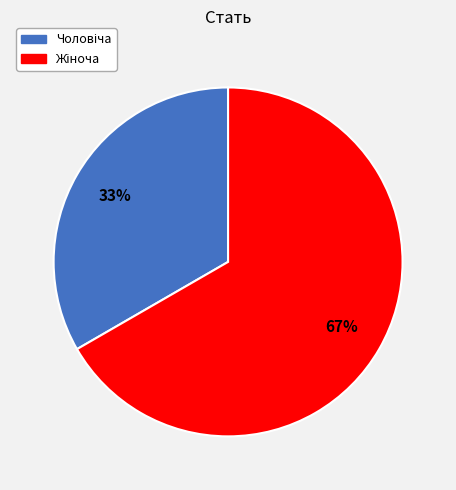

To the nearest percent, what is the average slice percentage?

50%